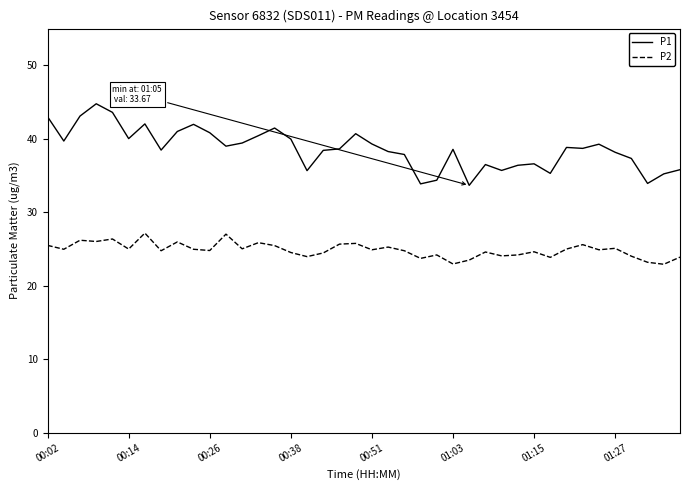

List the series in order of their peak value, highest first.

P1, P2